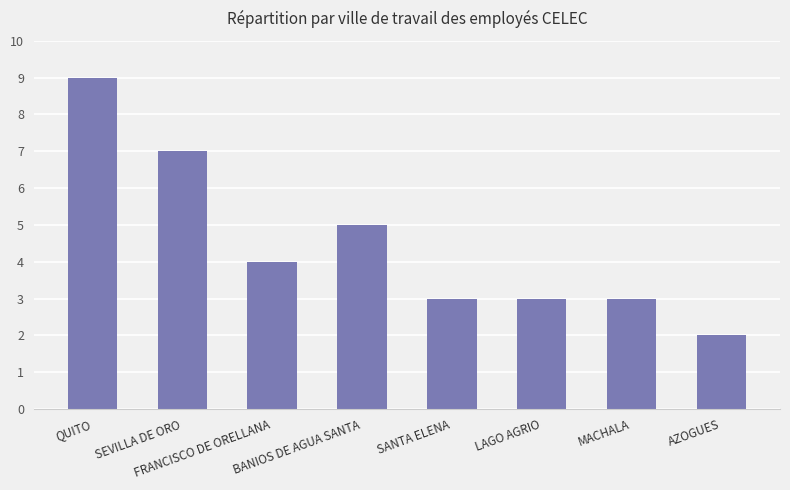

Reading left to right, extract all data points from this chart.

QUITO=9	SEVILLA DE ORO=7	FRANCISCO DE ORELLANA=4	BANIOS DE AGUA SANTA=5	SANTA ELENA=3	LAGO AGRIO=3	MACHALA=3	AZOGUES=2